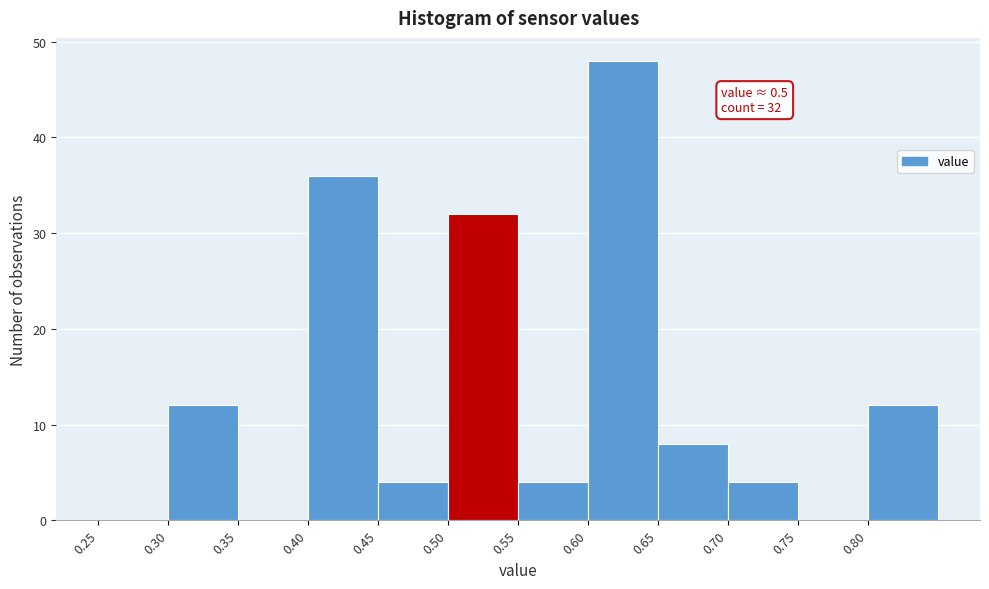

Over which range of the x-axis is the bar tallest?

0.60 to 0.65